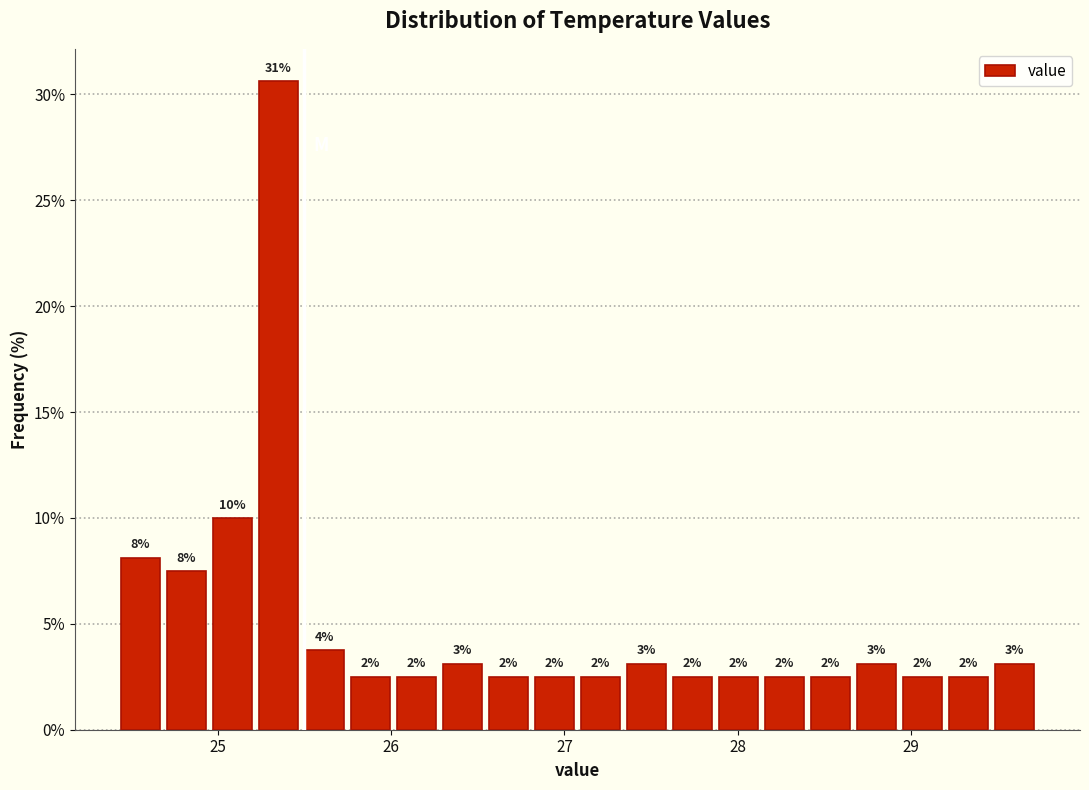

Read against the x-axis, roughly where is the centre of the tallest bar?

25.3